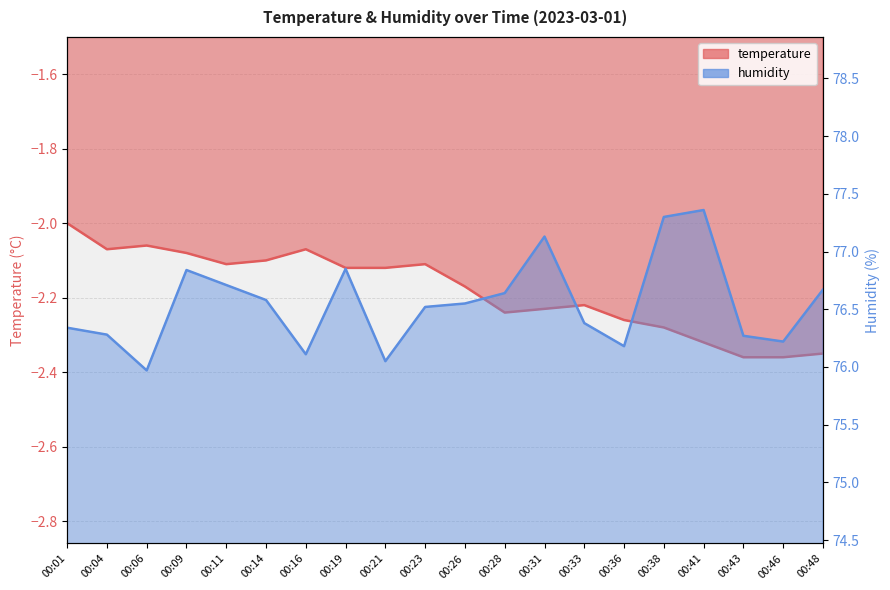

What are all the series names shown in the legend?

temperature, humidity